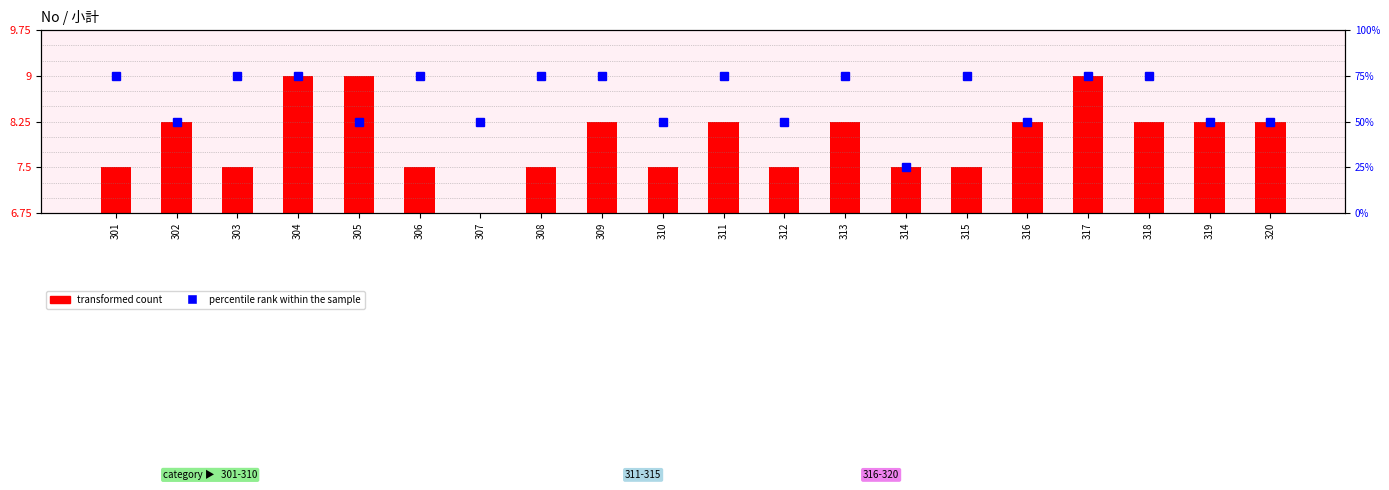

At how many categories does at least one series exceed 6?

20